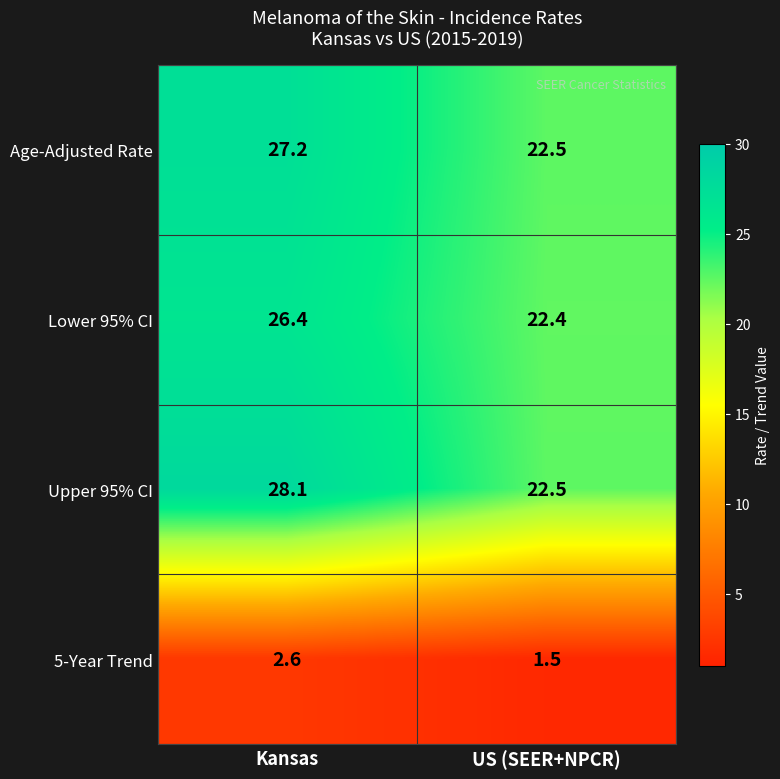

Reading right to left, what are all the values shown in this chart?

Age-Adjusted Rate: 22.5	27.2
Lower 95% CI: 22.4	26.4
Upper 95% CI: 22.5	28.1
5-Year Trend: 1.5	2.6